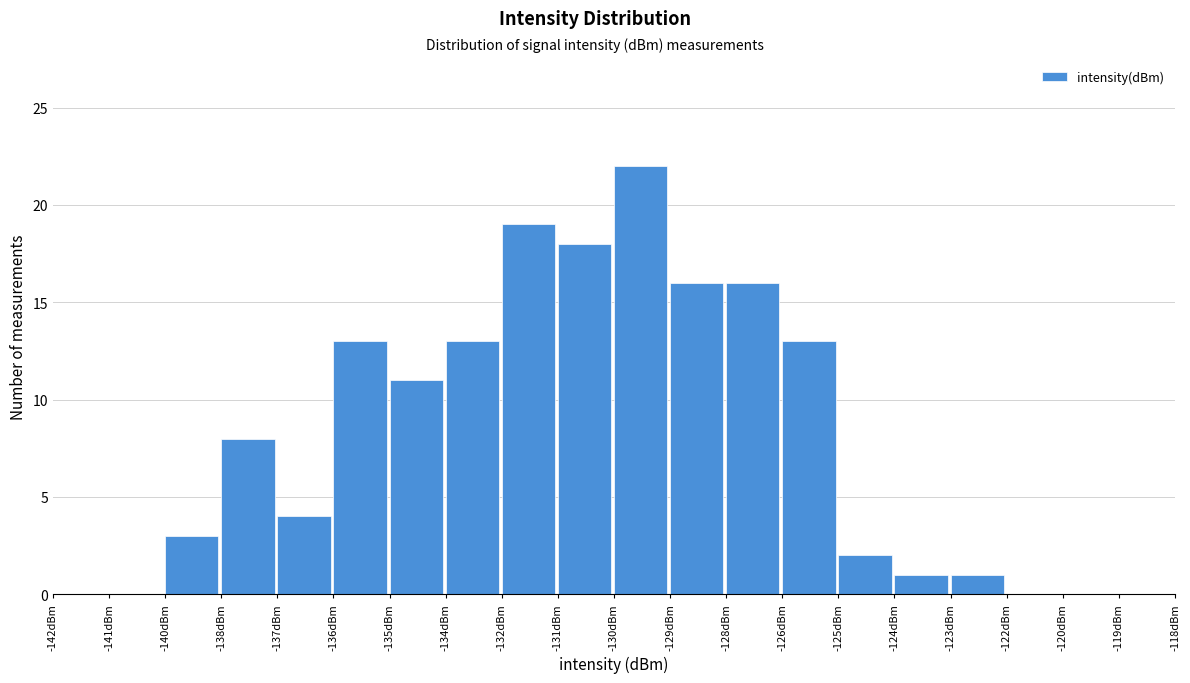

Reading left to right, transcribe all the data shown in this chart.

-142dBm=0	-141dBm=0	-140dBm=3	-138dBm=8	-137dBm=4	-136dBm=13	-135dBm=11	-134dBm=13	-132dBm=19	-131dBm=18	-130dBm=22	-129dBm=16	-128dBm=16	-126dBm=13	-125dBm=2	-124dBm=1	-123dBm=1	-122dBm=0	-120dBm=0	-119dBm=0